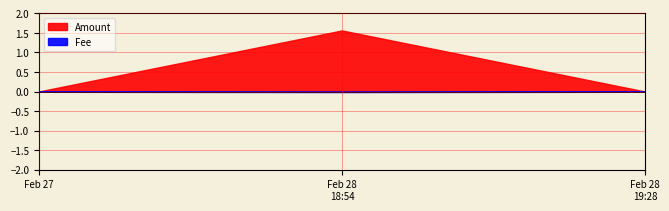

Reading right to left, transcribe all the data shown in this chart.

Amount: 0.0	1.6	0.0
Fee: 0.0	0.0	0.0